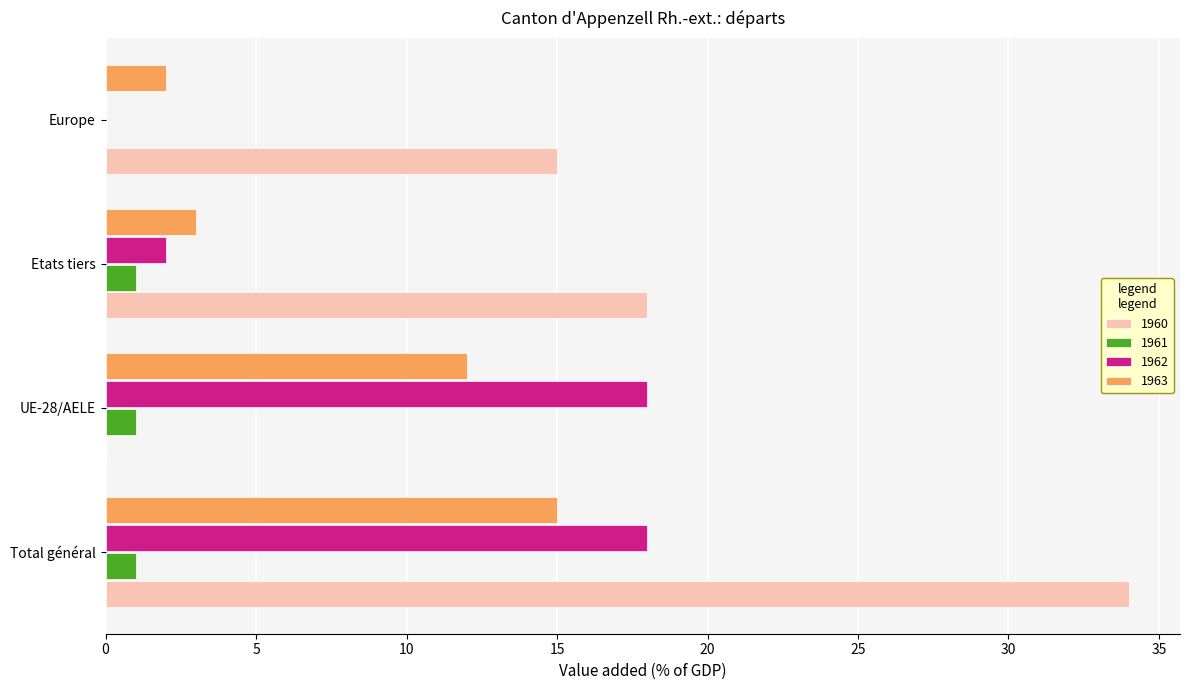

What is the sum of all 1962 values?

38